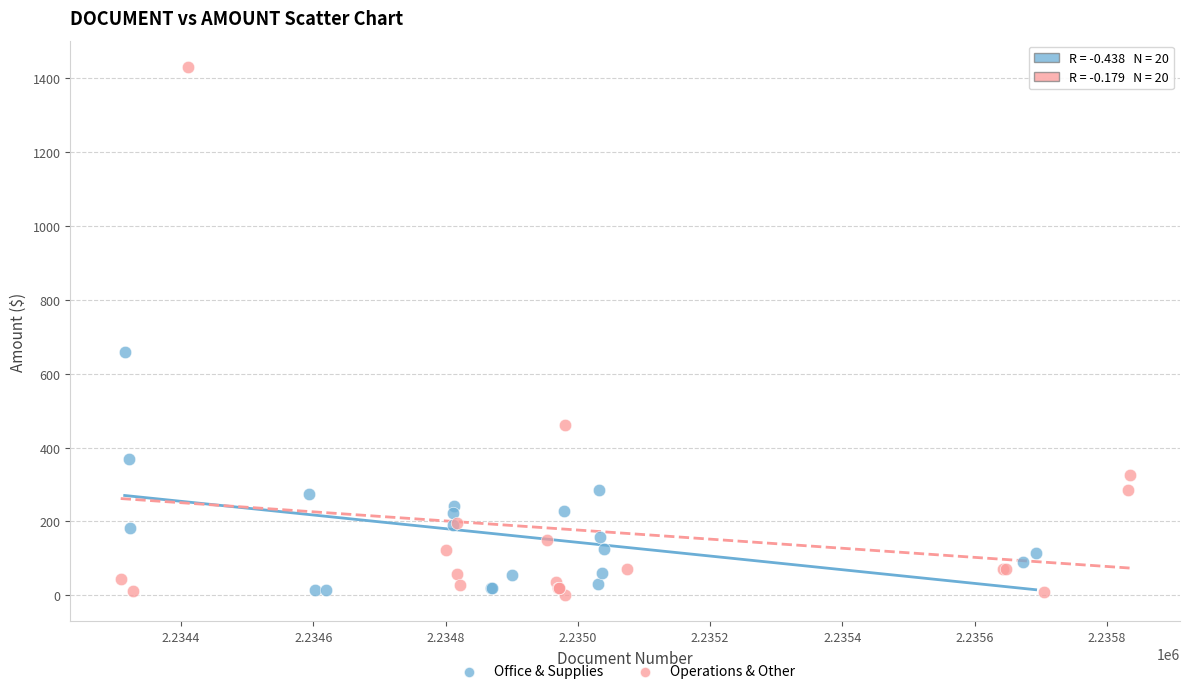

Which series contains the highest Y value?

Operations & Other